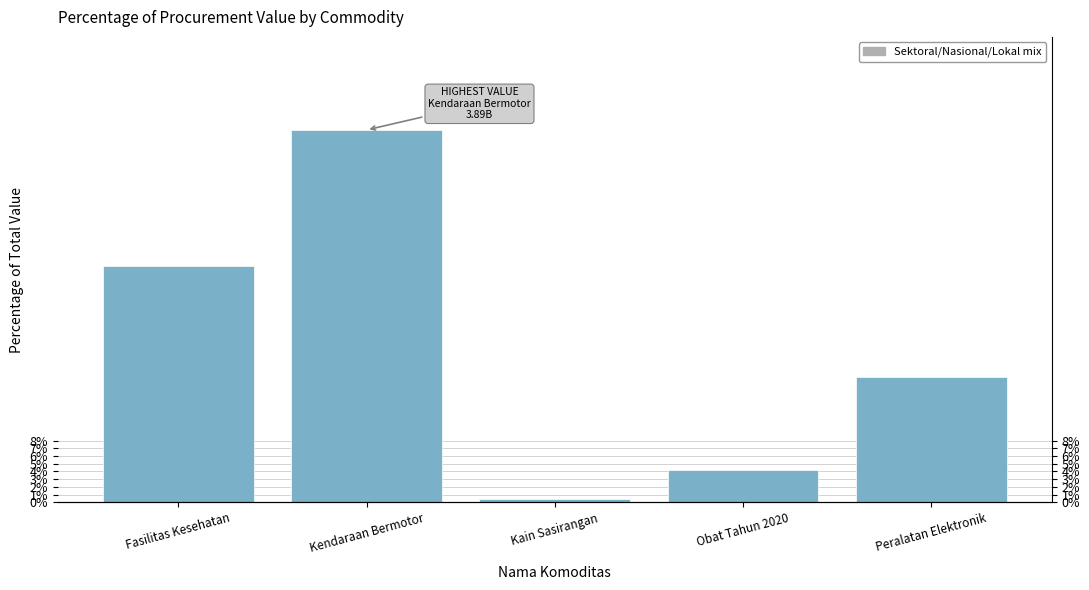

What is the change in value from Kendaraan Bermotor to Obat Tahun 2020?

-44.2